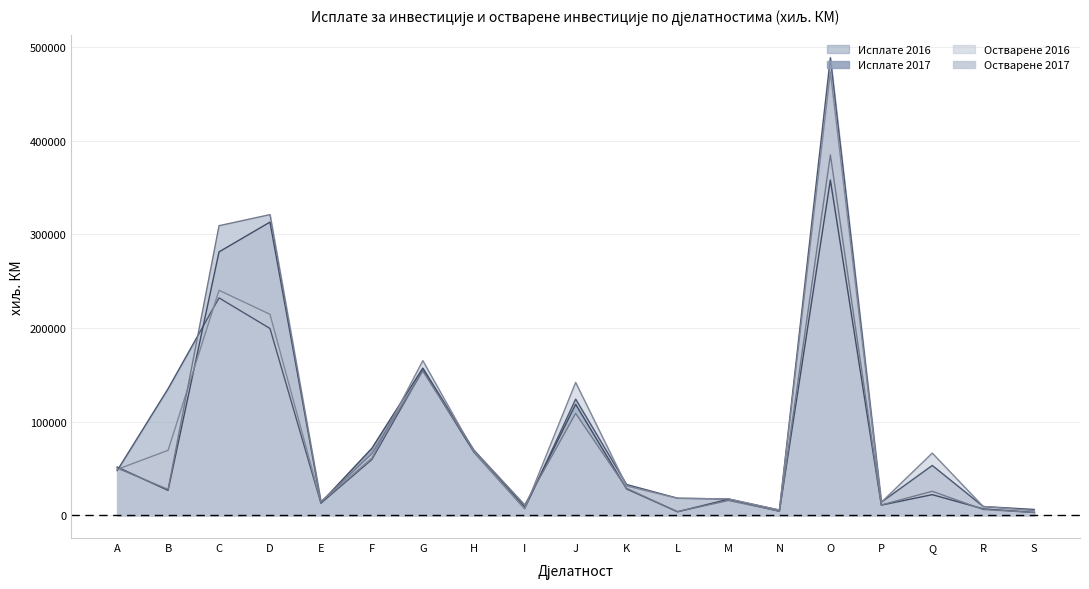

The Исплате 2016 (linia) series shows 8743 at N. True or false?

False